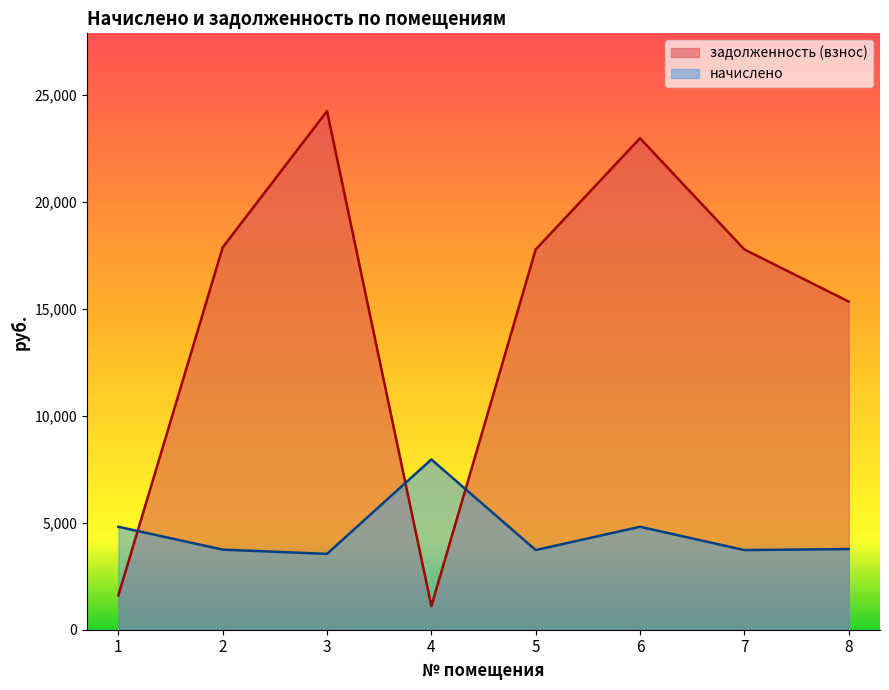

At which label does задолженность (взнос) reach its minimum?

4